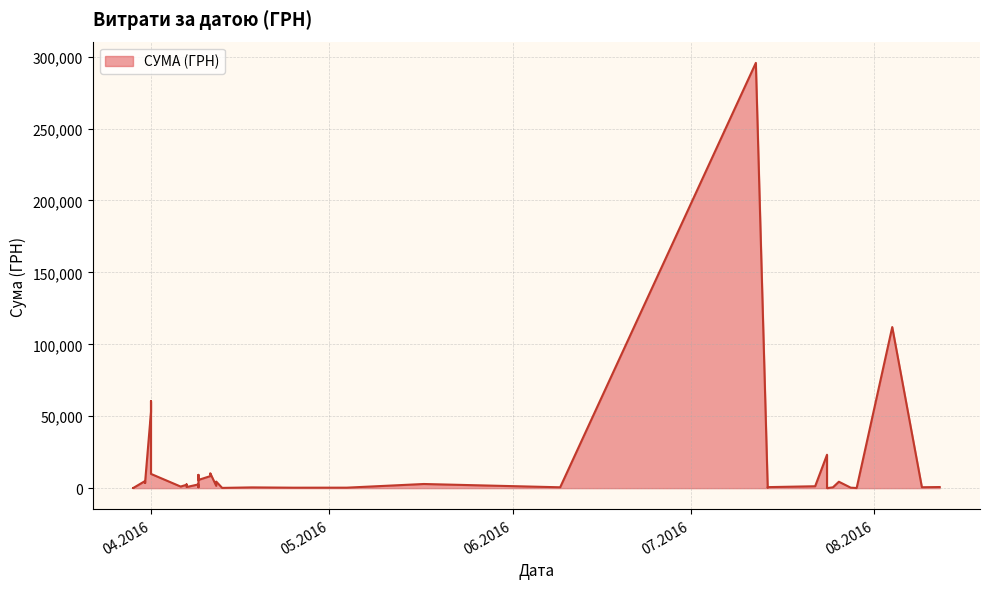

Rank the categories by value from highest to lowest.

12.07.2016, 04.08.2016, 01.04.2016, 01.04.2016, 24.07.2016, 11.04.2016, 01.04.2016, 09.04.2016, 11.04.2016, 09.04.2016, 31.03.2016, 12.04.2016, 26.07.2016, 31.03.2016, 31.03.2016, 17.05.2016, 07.04.2016, 09.04.2016, 07.04.2016, 12.04.2016, 22.07.2016, 06.04.2016, 12.08.2016, 07.04.2016, 14.07.2016, 09.08.2016, 09.04.2016, 09.06.2016, 25.07.2016, 18.04.2016, 04.05.2016, 28.07.2016, 25.04.2016, 14.07.2016, 13.04.2016, 29.03.2016, 29.07.2016, 29.03.2016, 29.03.2016, 24.07.2016